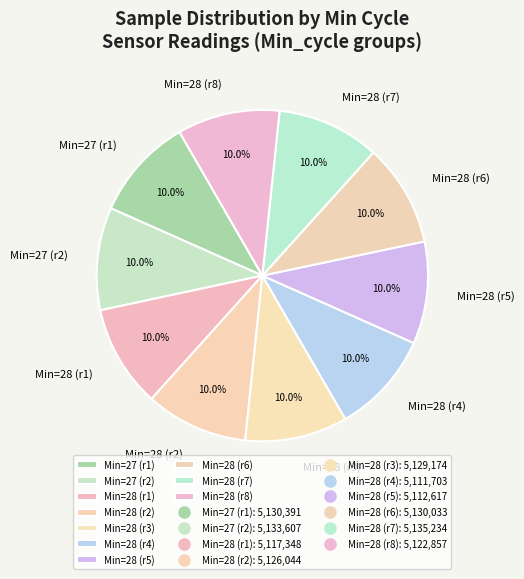

Does Min=28 (r4) represent more than half of the total?

No